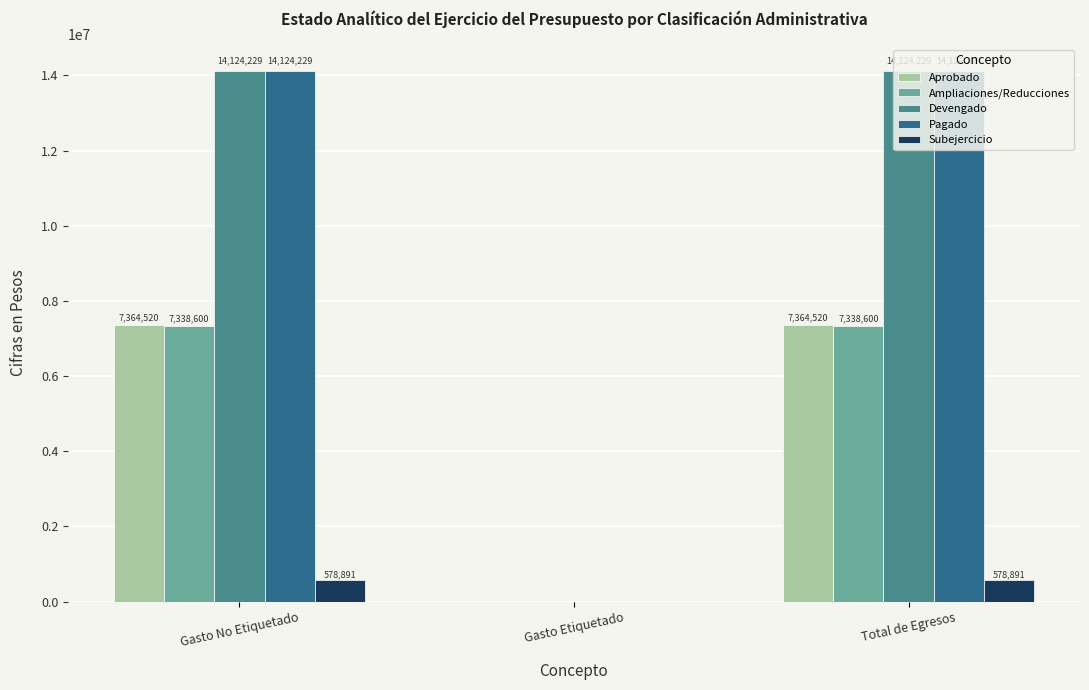

What is the sum of all Pagado values?

28248458